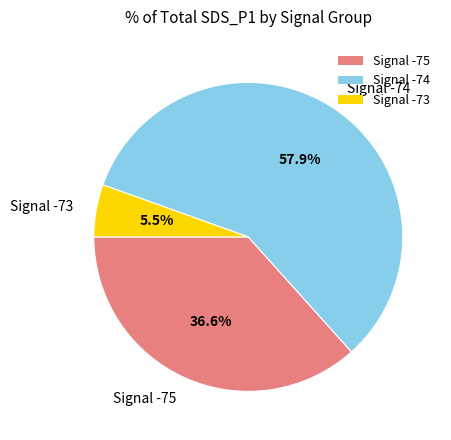

Between Signal -74 and Signal -73, which is larger?

Signal -74